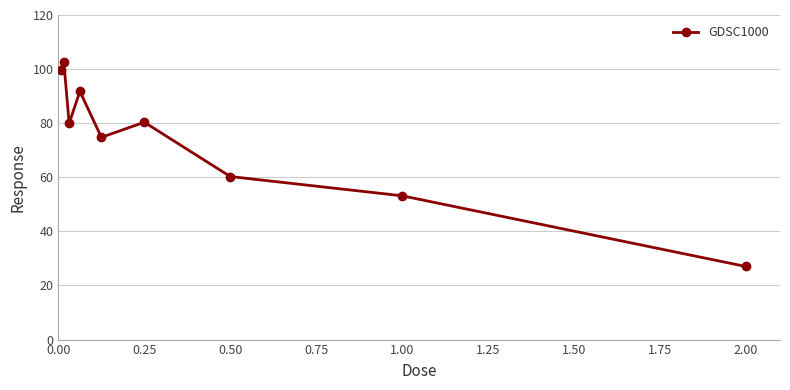

What is the greatest value displayed?

102.7